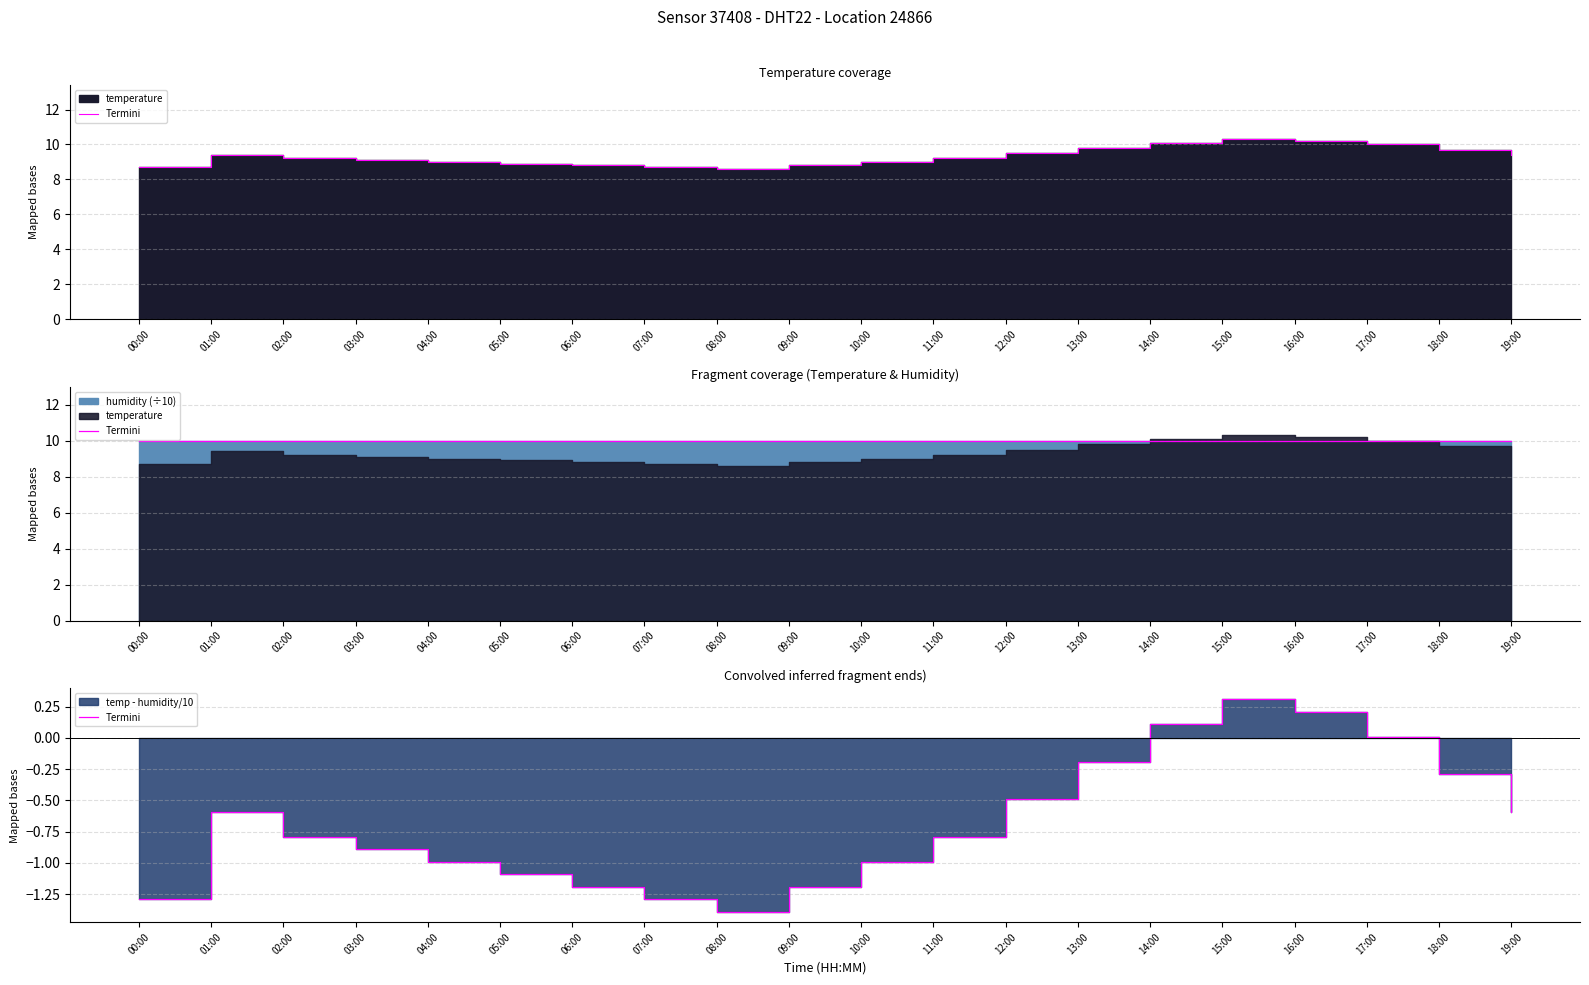

How many values are below zero?

16